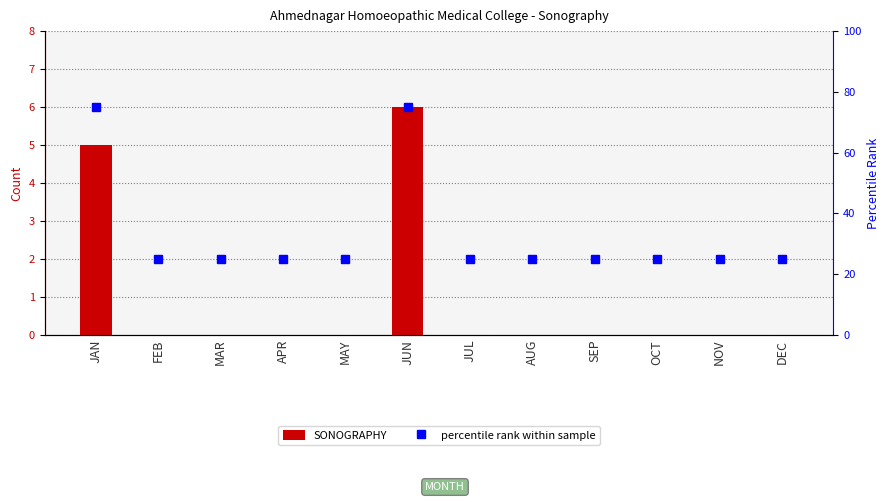

What is the label of the 4th bar from the right?

SEP